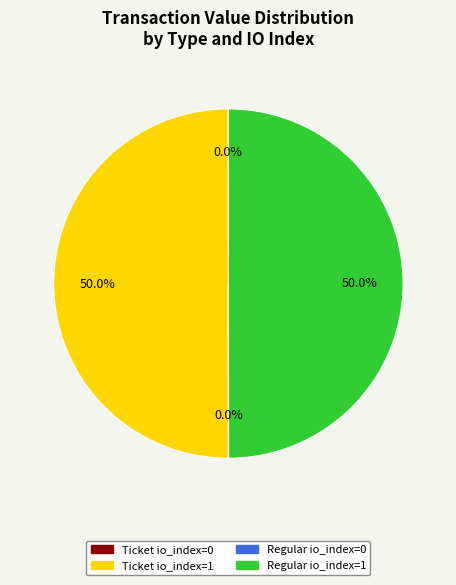

What percentage is the Regular io_index=1 slice, to the nearest percent?

50%